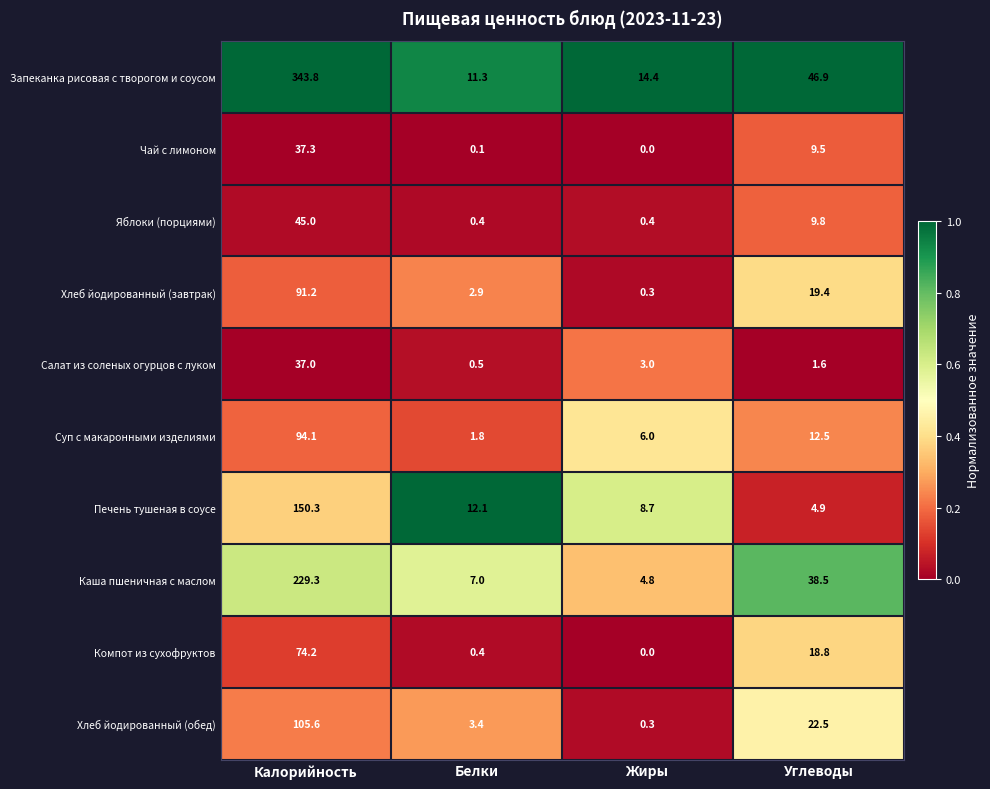

At which label does Каша пшеничная с маслом first exceed 38?

Калорийность